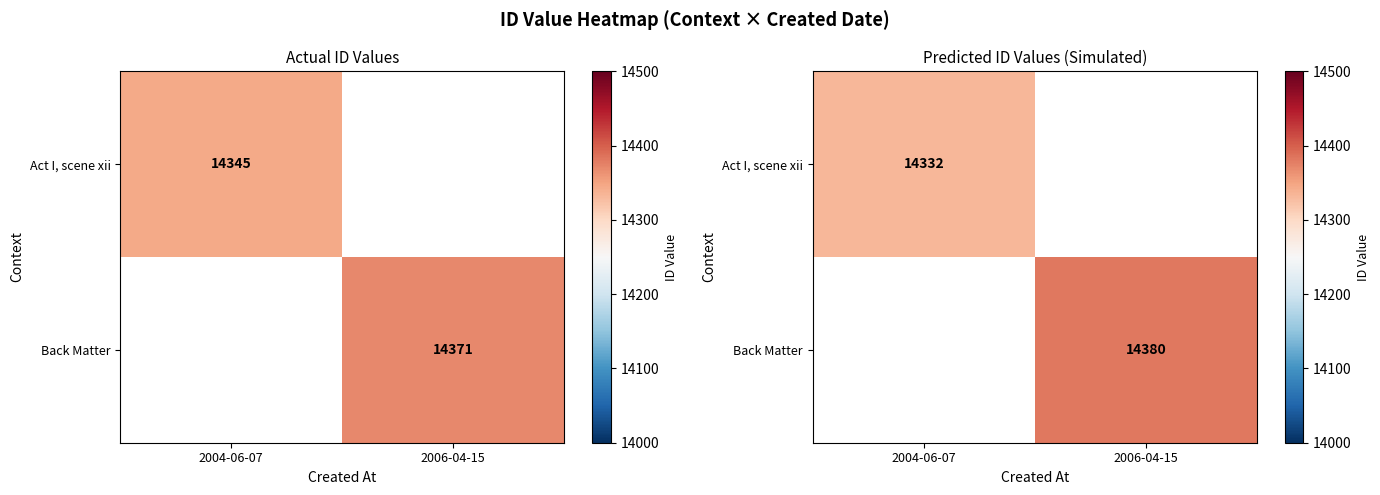

List the series in order of their peak value, lowest first.

Act I, scene xii, Back Matter